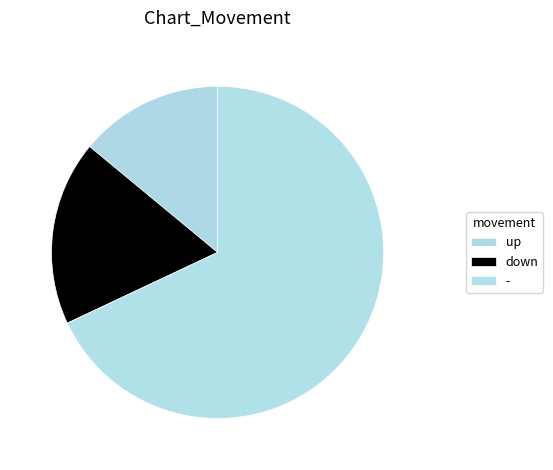

Does - account for over 50% of the chart?

Yes